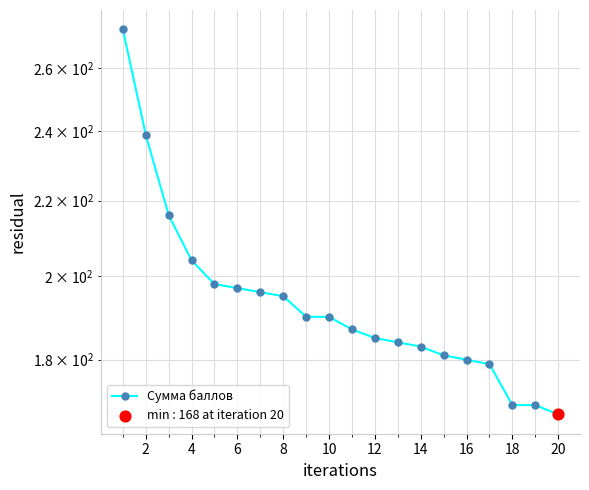

What is the change in value from 15 to 16?

-1